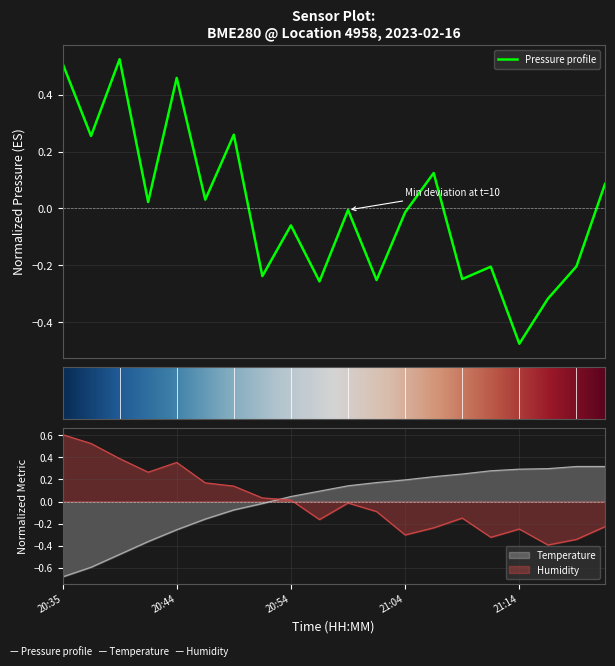

Reading left to right, what are all the values shown in this chart?

pressure: 20:35=0.5	20:37=0.3	20:39=0.5	20:42=0.0	20:44=0.5	20:47=0.0	20:49=0.3	20:52=-0.2	20:54=-0.1	20:57=-0.3	20:59=-0.0	21:01=-0.3	21:04=-0.0	21:06=0.1	21:09=-0.2	21:11=-0.2	21:14=-0.5	21:16=-0.3	21:19=-0.2	21:21=0.1
temperature: 20:35=-0.7	20:37=-0.6	20:39=-0.5	20:42=-0.4	20:44=-0.3	20:47=-0.2	20:49=-0.1	20:52=-0.0	20:54=0.0	20:57=0.1	20:59=0.1	21:01=0.2	21:04=0.2	21:06=0.2	21:09=0.2	21:11=0.3	21:14=0.3	21:16=0.3	21:19=0.3	21:21=0.3
humidity: 20:35=0.6	20:37=0.5	20:39=0.4	20:42=0.3	20:44=0.4	20:47=0.2	20:49=0.1	20:52=0.0	20:54=0.0	20:57=-0.2	20:59=-0.0	21:01=-0.1	21:04=-0.3	21:06=-0.2	21:09=-0.1	21:11=-0.3	21:14=-0.2	21:16=-0.4	21:19=-0.3	21:21=-0.2